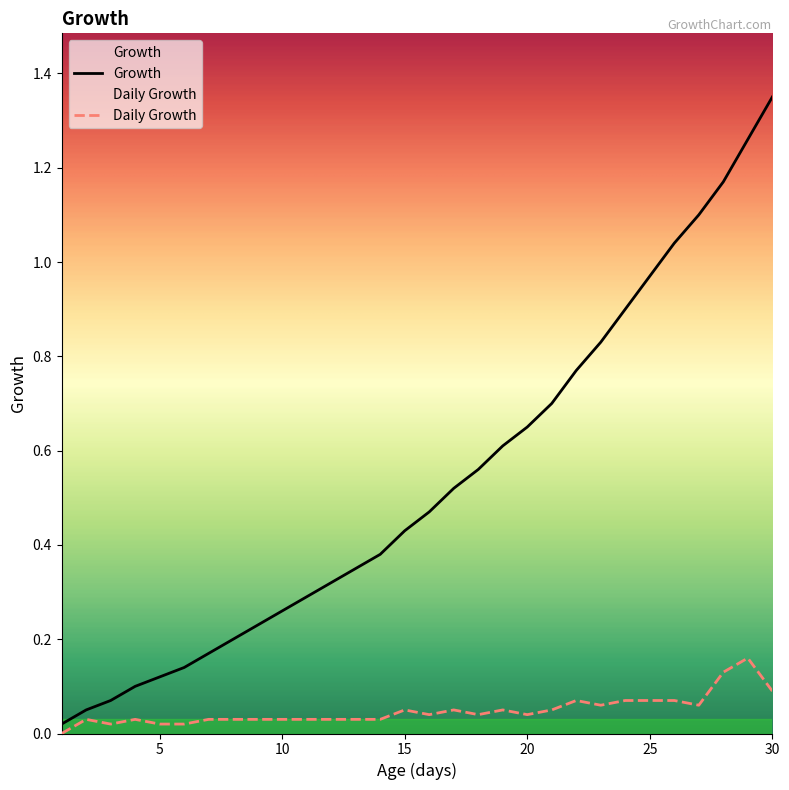

List the series in order of their overall mean, lowest first.

Daily Growth, Growth